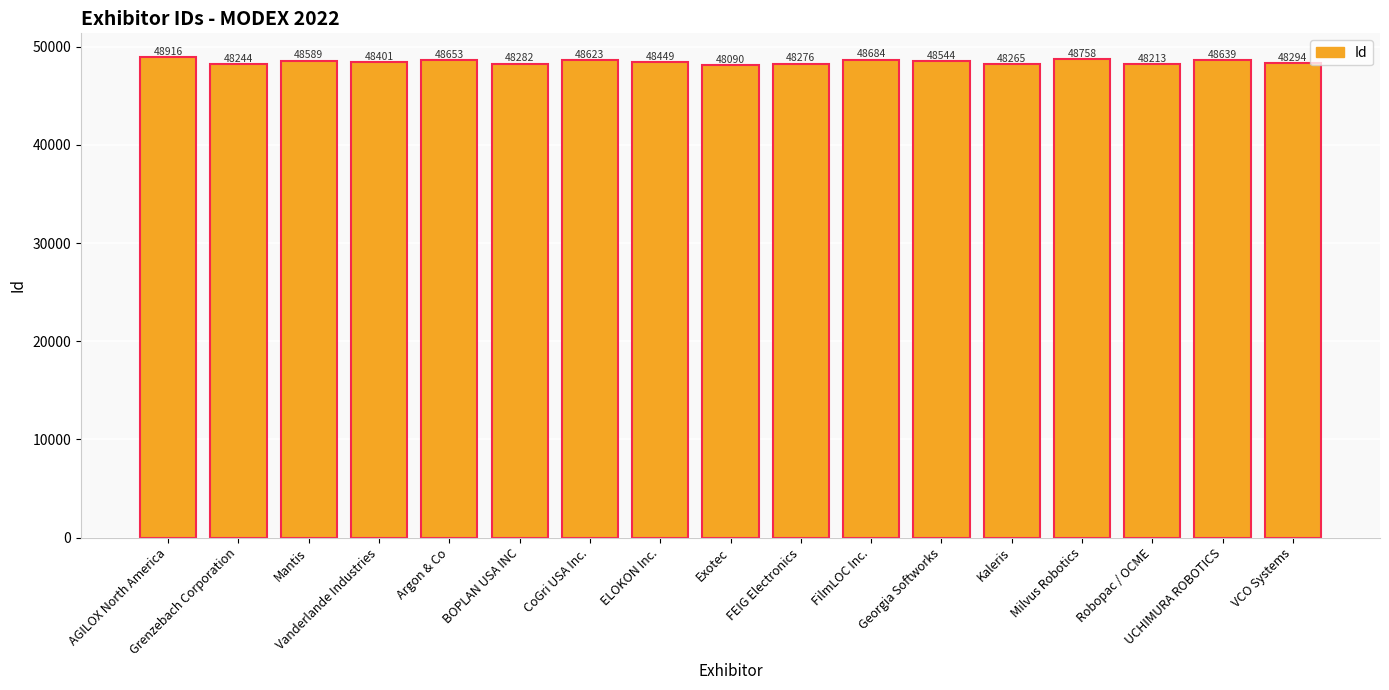

What is the minimum value shown in the chart?

48090